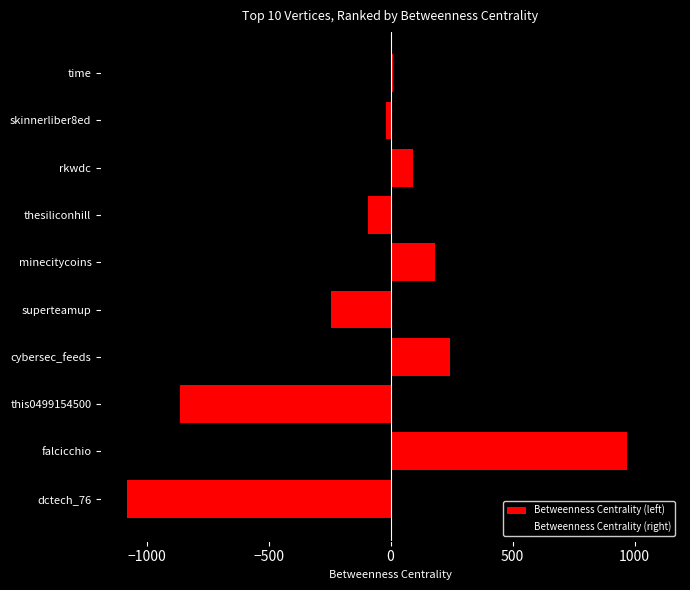

What are all the series names shown in the legend?

Betweenness Centrality (left), Betweenness Centrality (right)